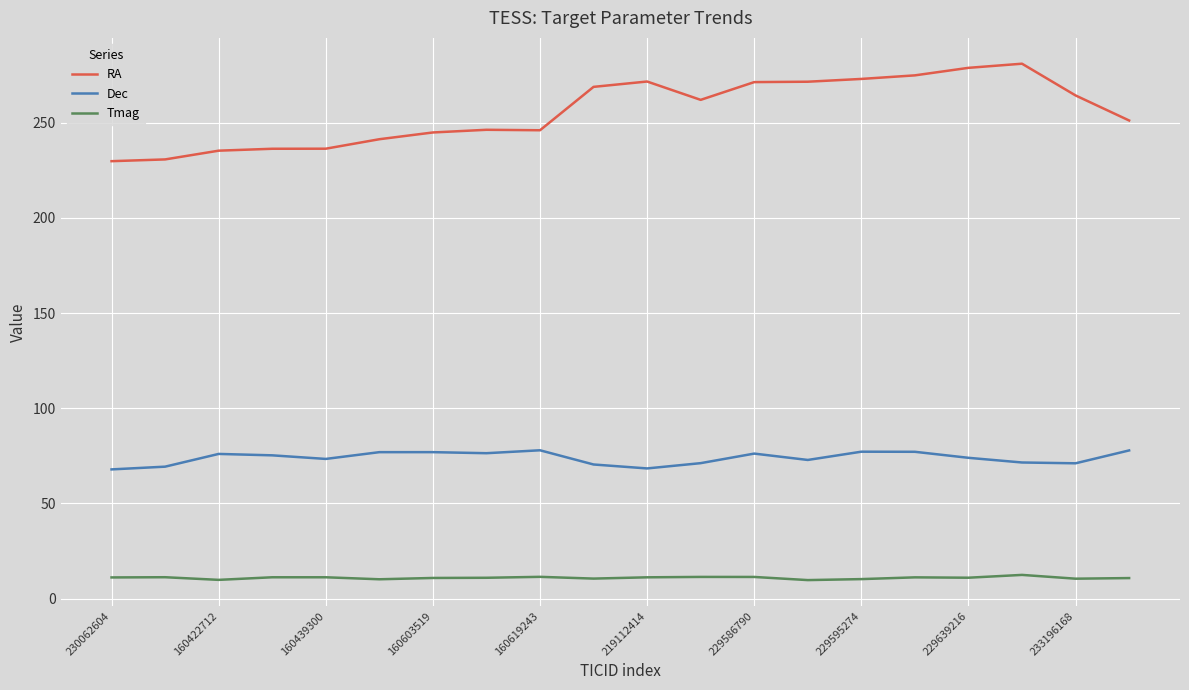

Which series has the largest total across all categories?

RA